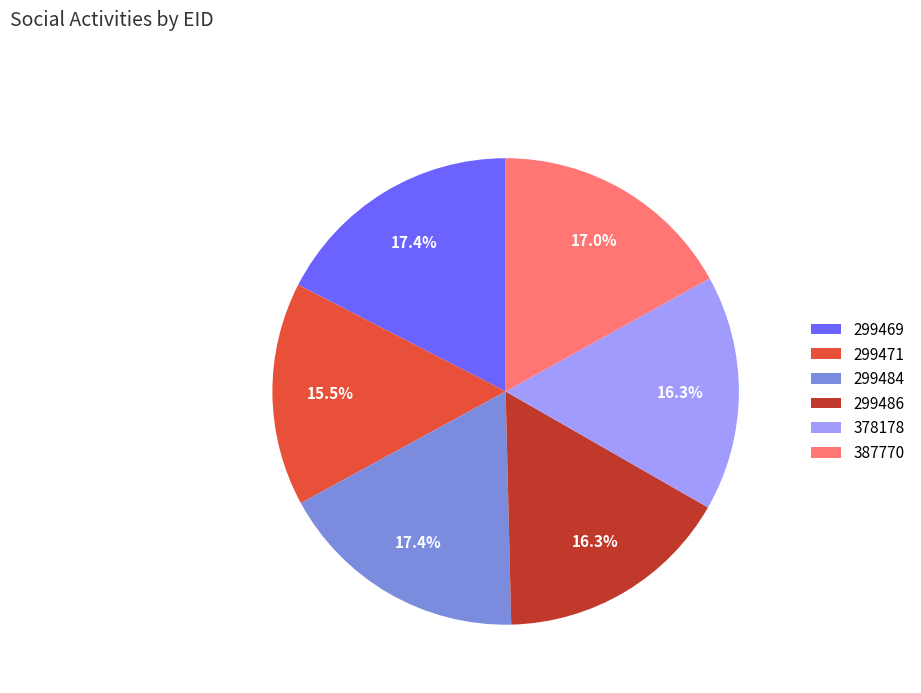

What percentage is NOT represented by 299486?

83.7%